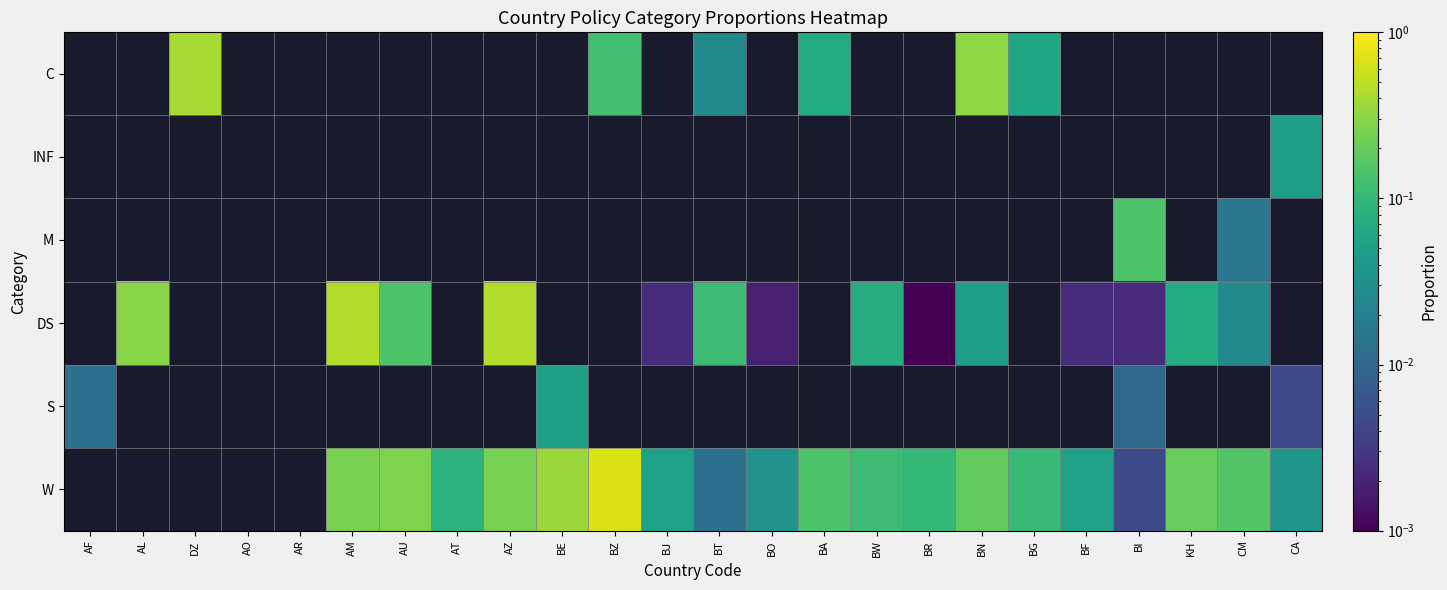

At BR, list the series in order from smallest to largest.

C, INF, M, DS, S, W